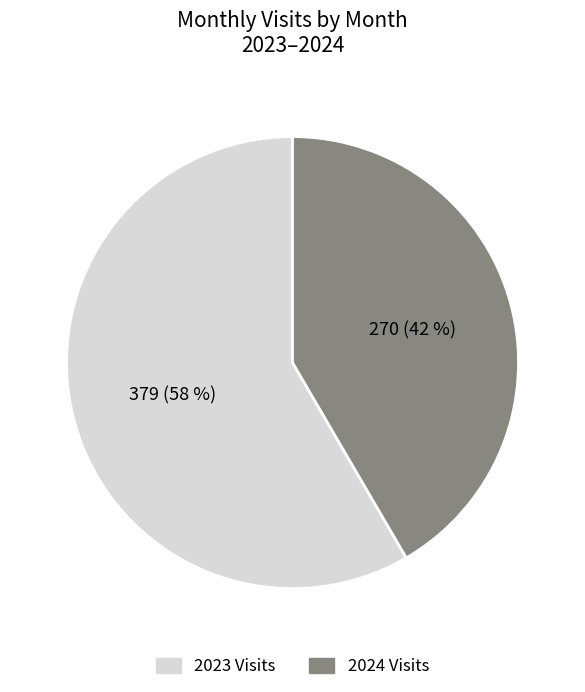

To the nearest percent, what is the average slice percentage?

50%